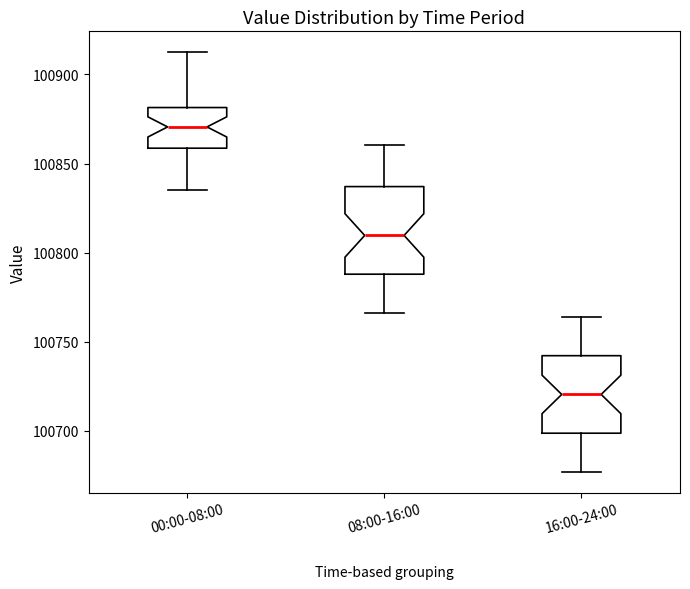

Where is the upper edge of the box for 00:00-08:00 on the y-axis? The values are not printed on the chart, so give them approximately, as read against the axis.

100880